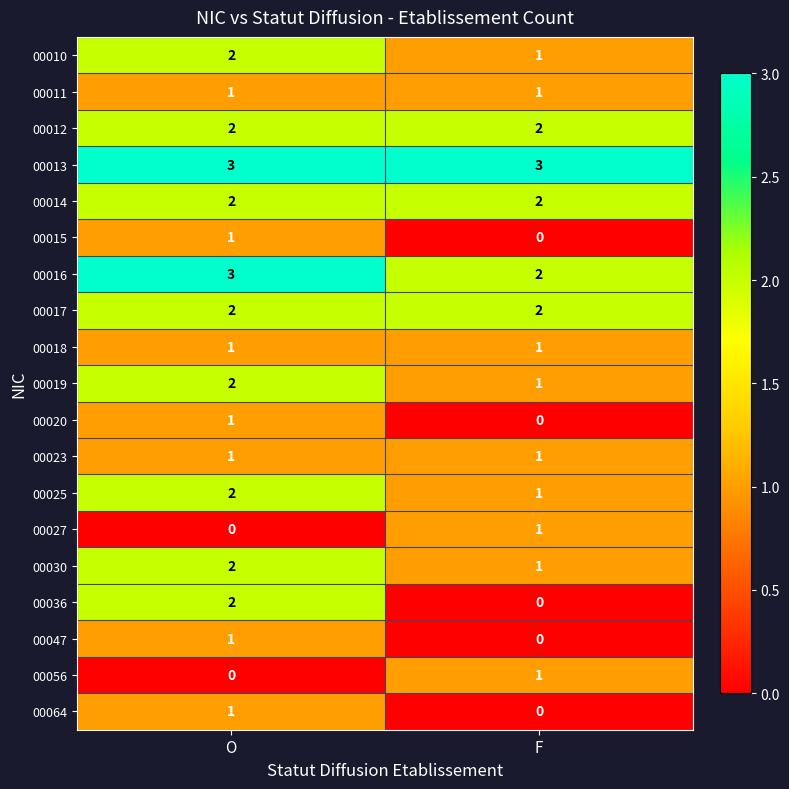

Which series has the widest spread of values?

00036